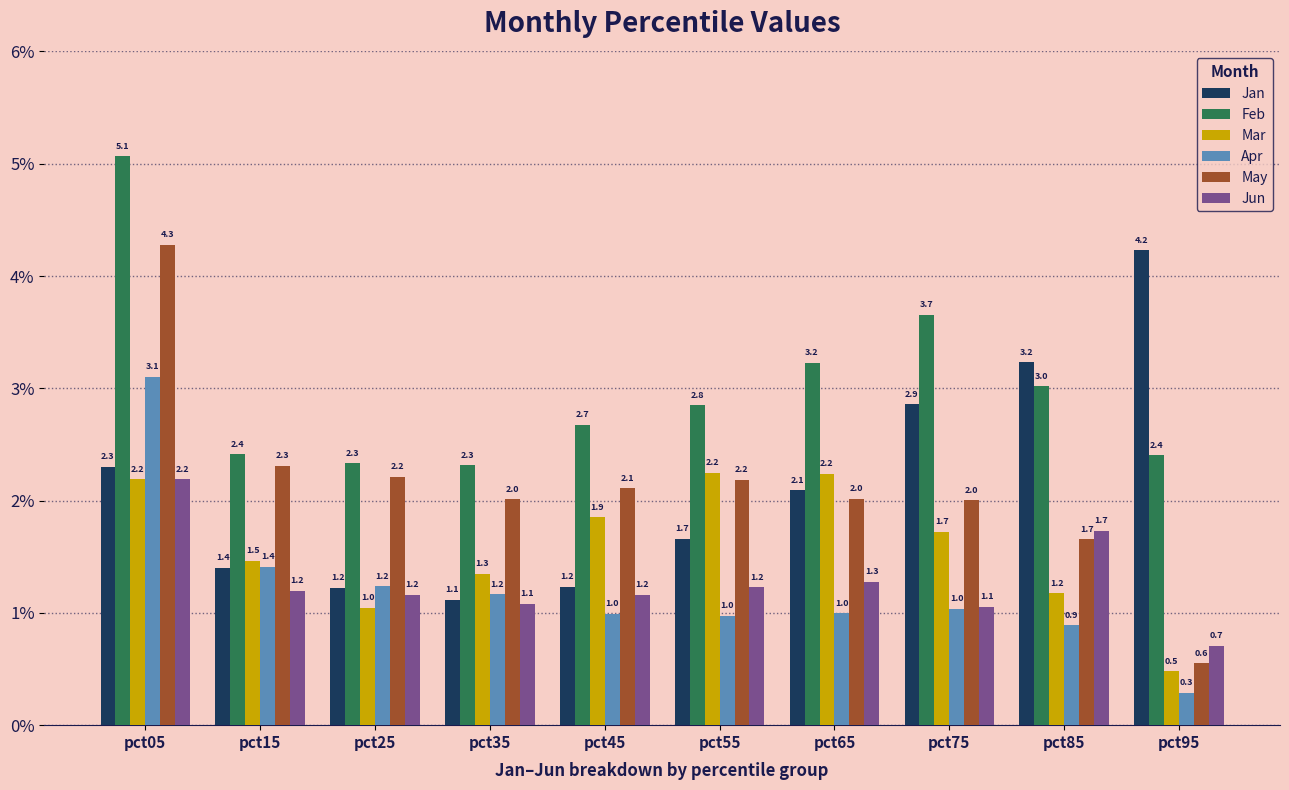

Rank the series at pct95 from highest to lowest value.

Jan, Feb, Jun, May, Mar, Apr